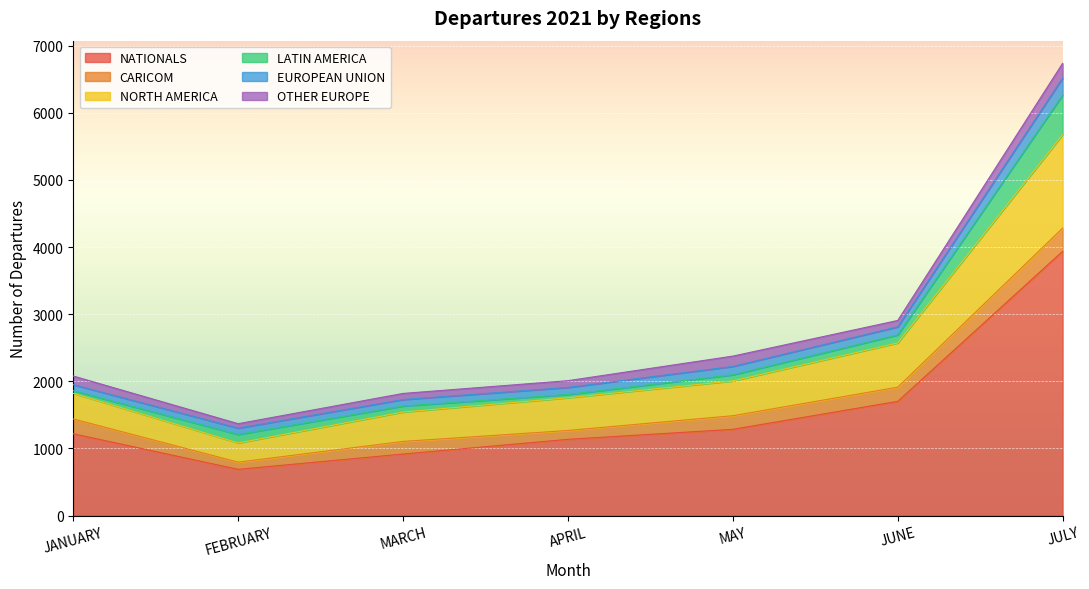

What is the label of the 3rd point from the left?

MARCH